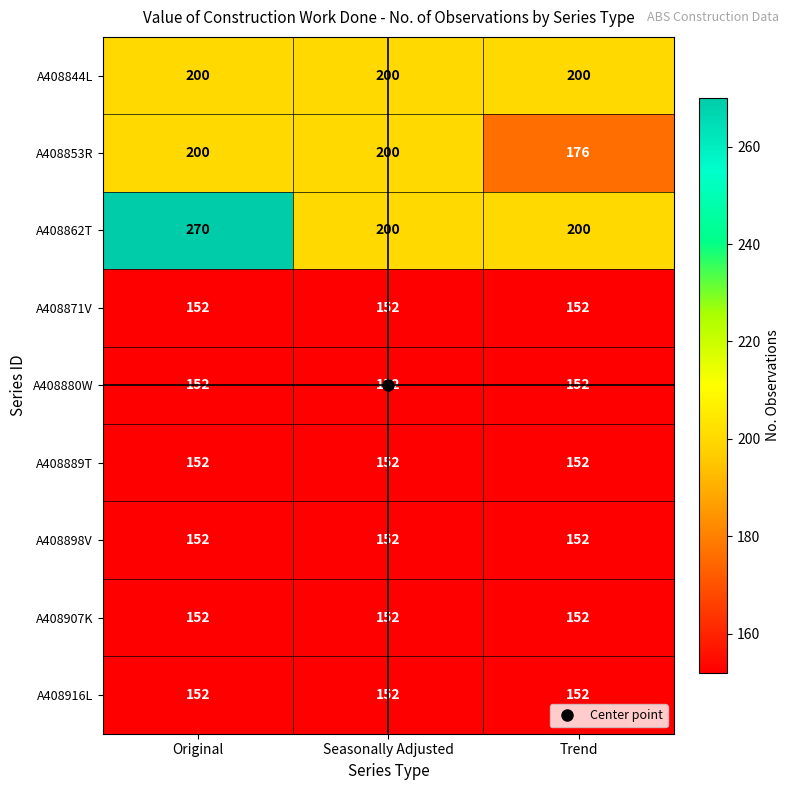

Is it true that A408889T equals 209 at Original?

False